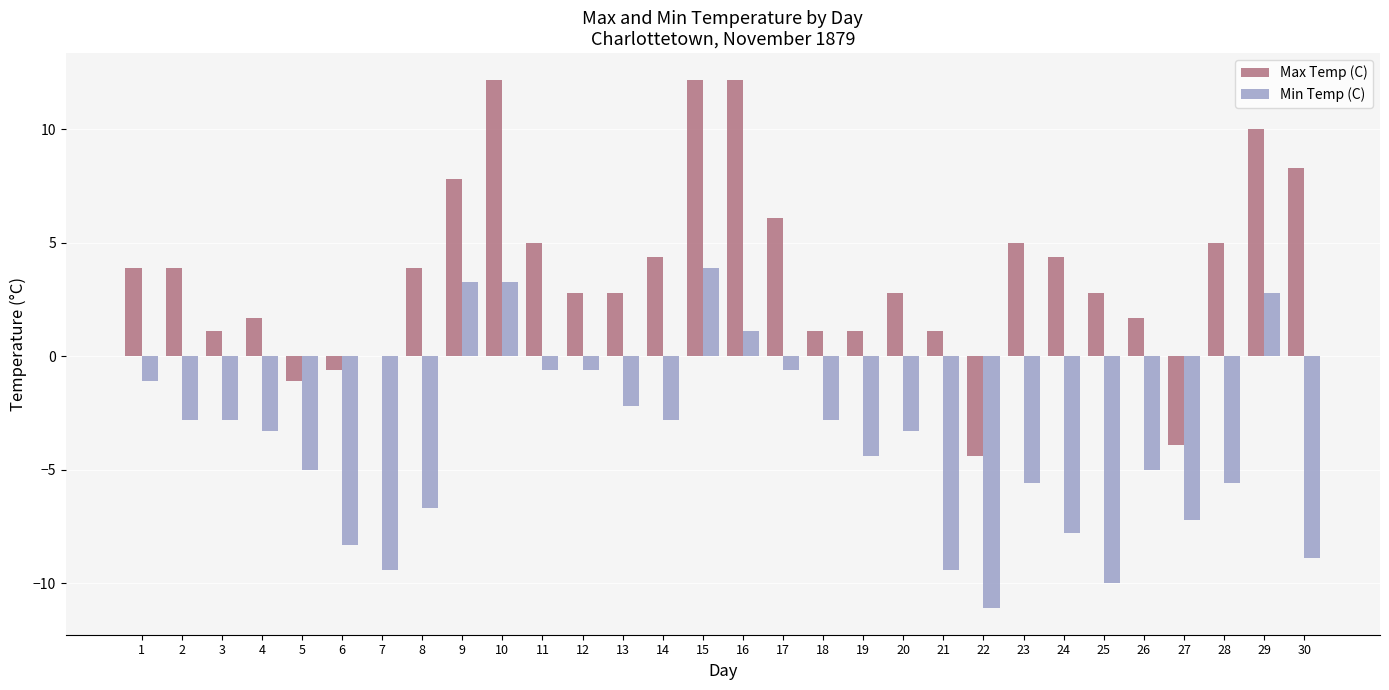

True or false: Min Temp (C) has a value of -2.8 at 18.

True